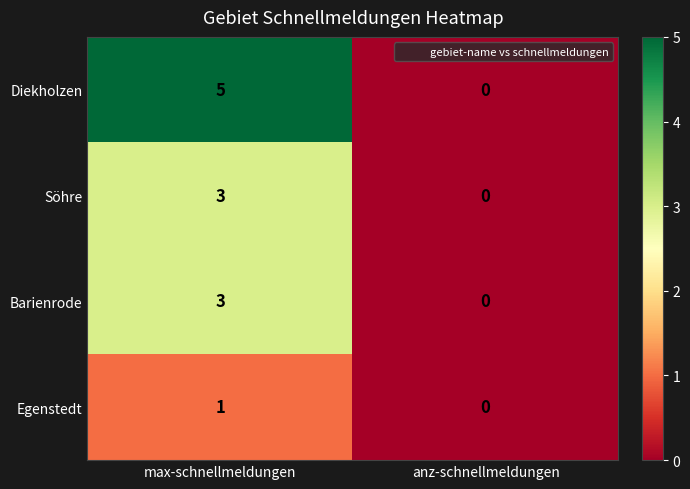

How many series are shown in this chart?

4